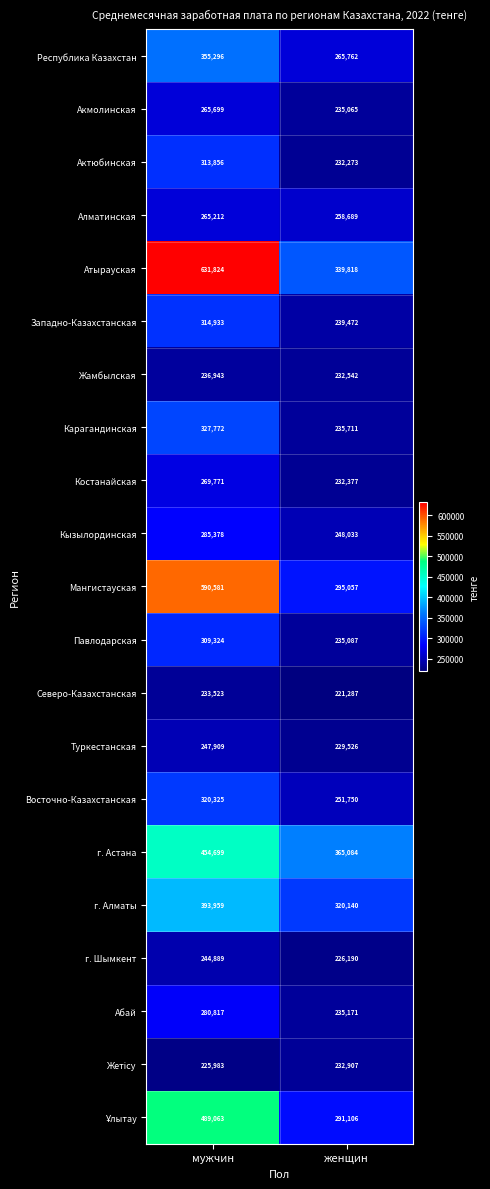

What is the spread (max minus min) of values at женщин?

143797